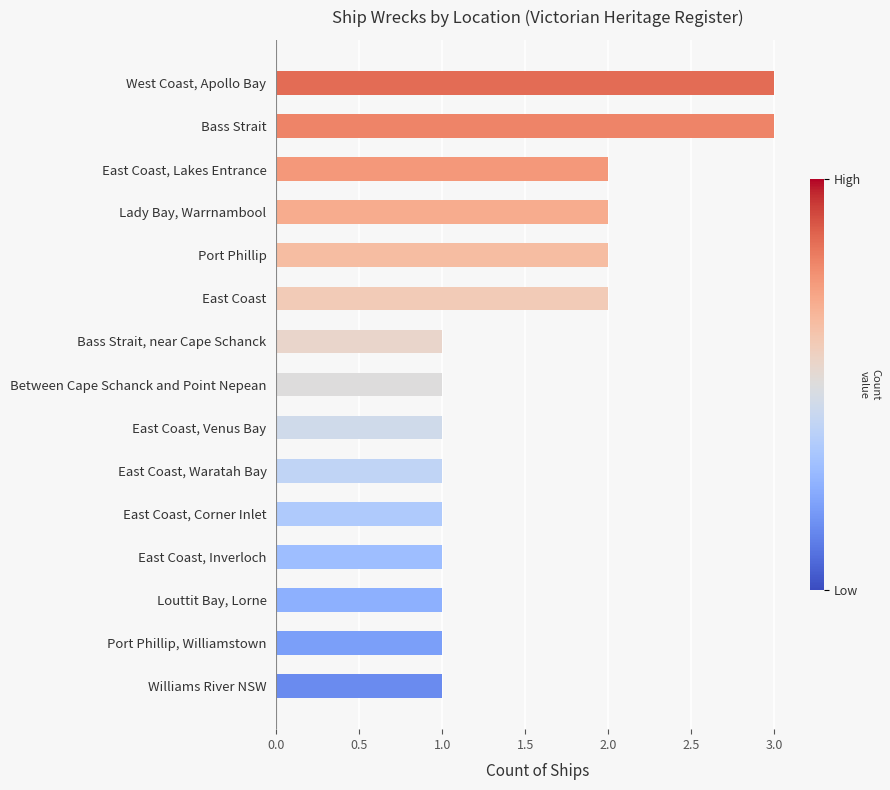

What is the maximum value shown in the chart?

3